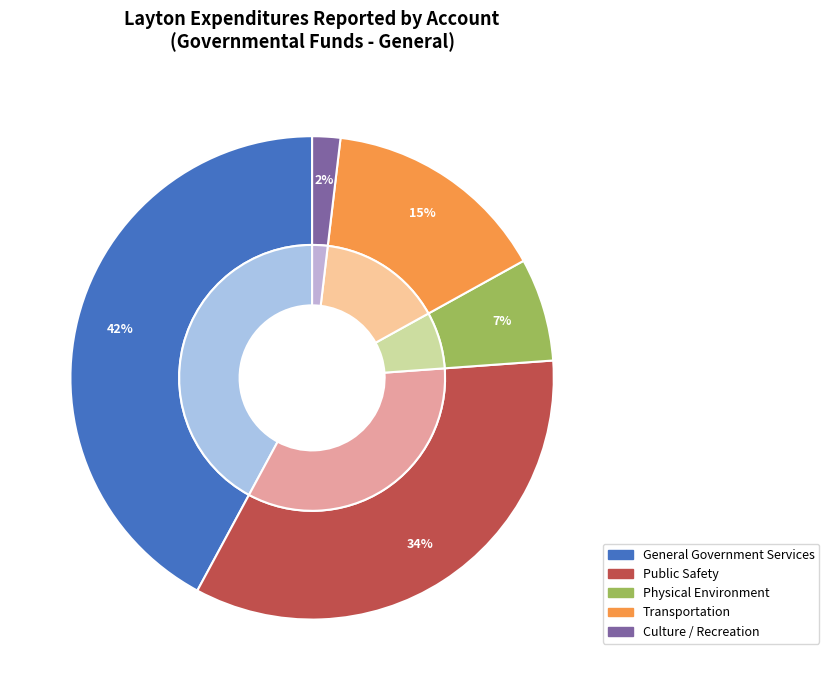

Which slice is the smallest?

Culture / Recreation